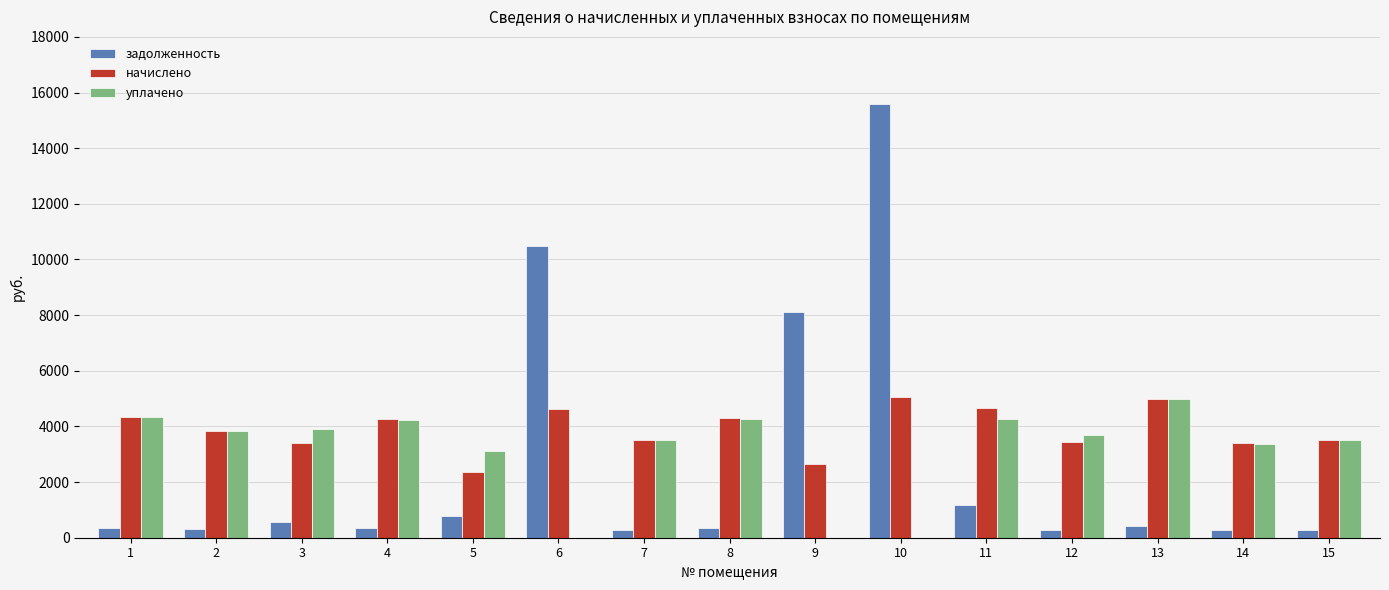

The уплачено series shows 3701.4 at 12. True or false?

True